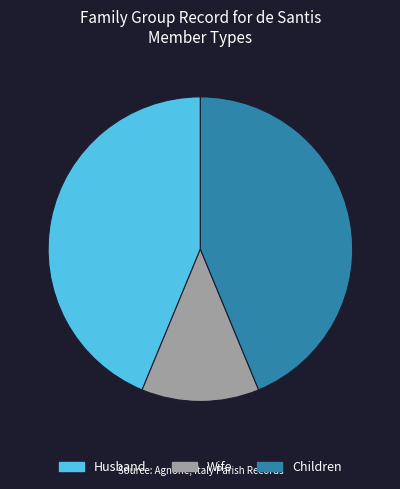

Count the number of slices in the pie.

3